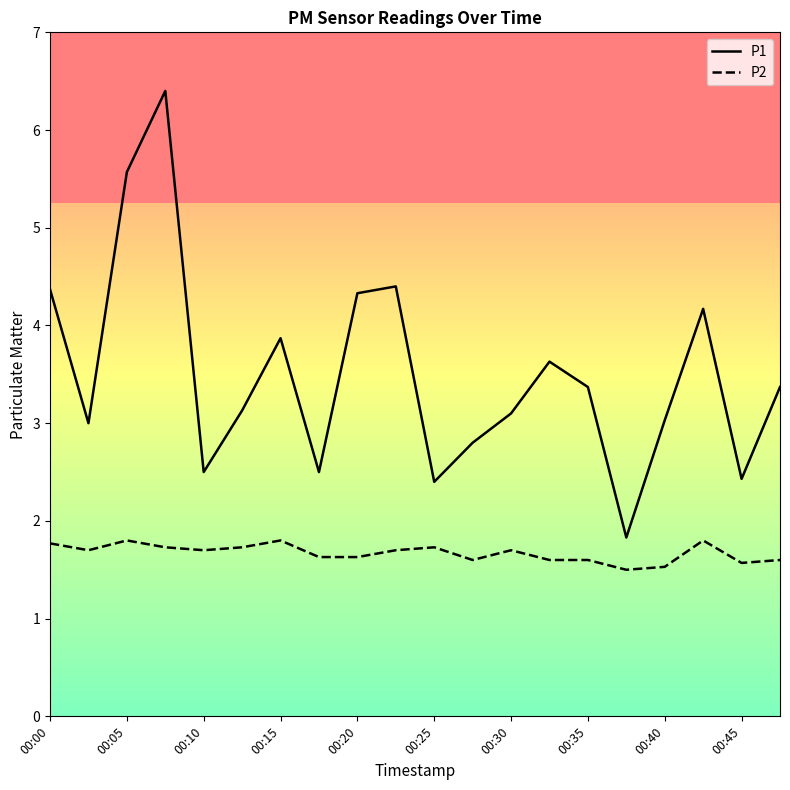

True or false: P1 and P2 cross at least once.

False